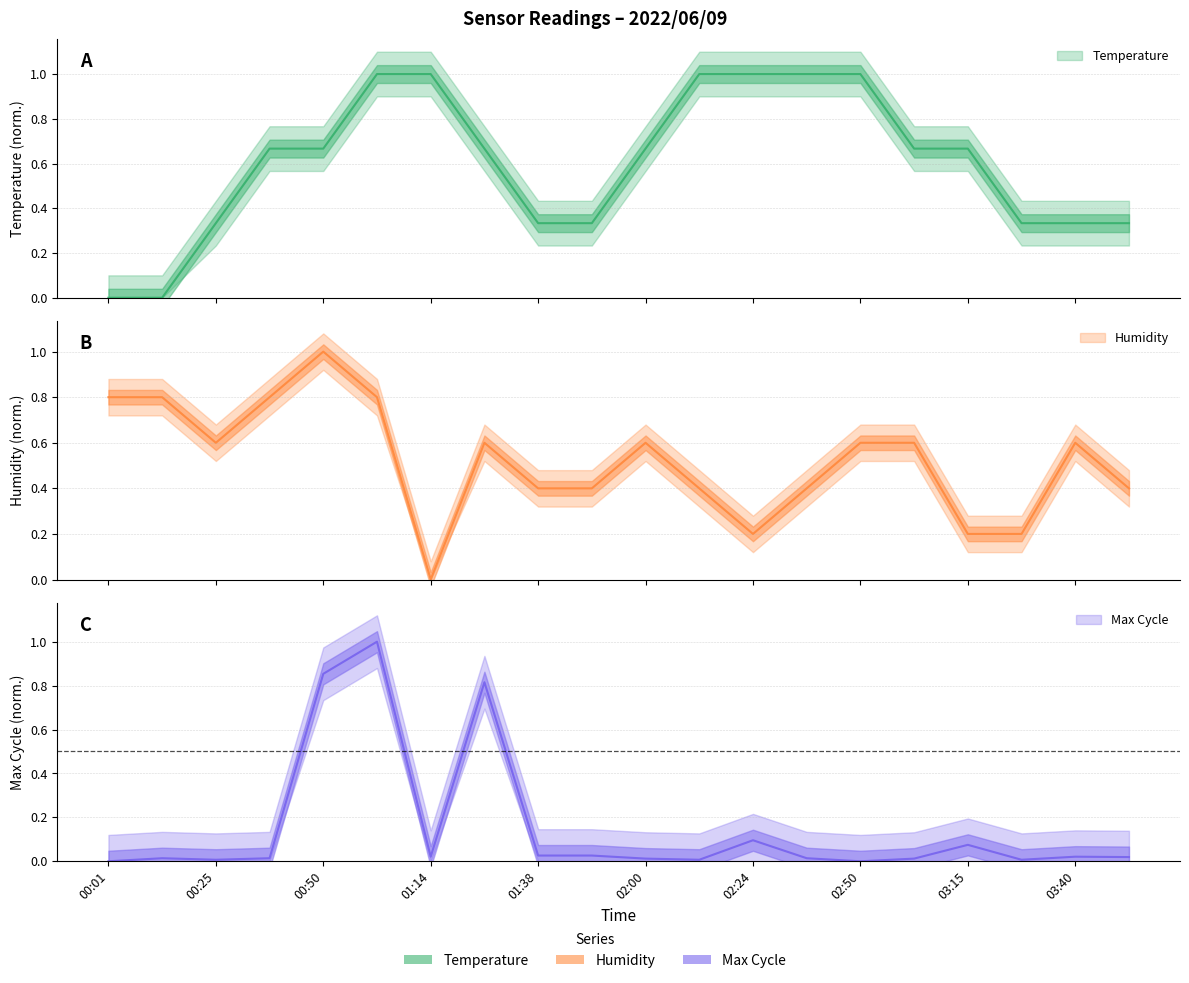

Between 00:25 and 01:14, which is larger?

01:14